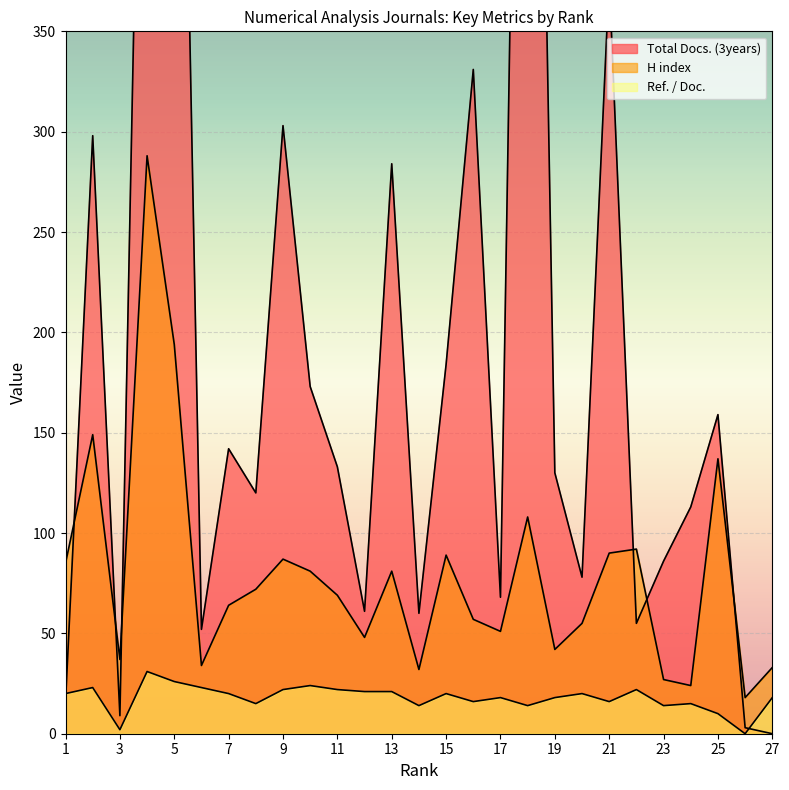

At which category is the sum across all series the highest?

18